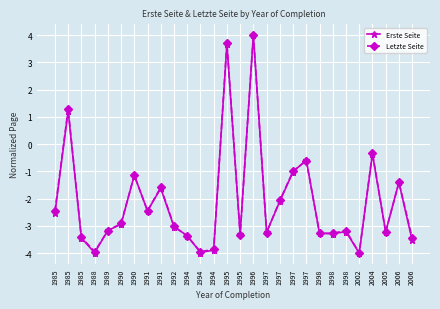

True or false: Erste Seite has a value of -5.7 at 1998.

False